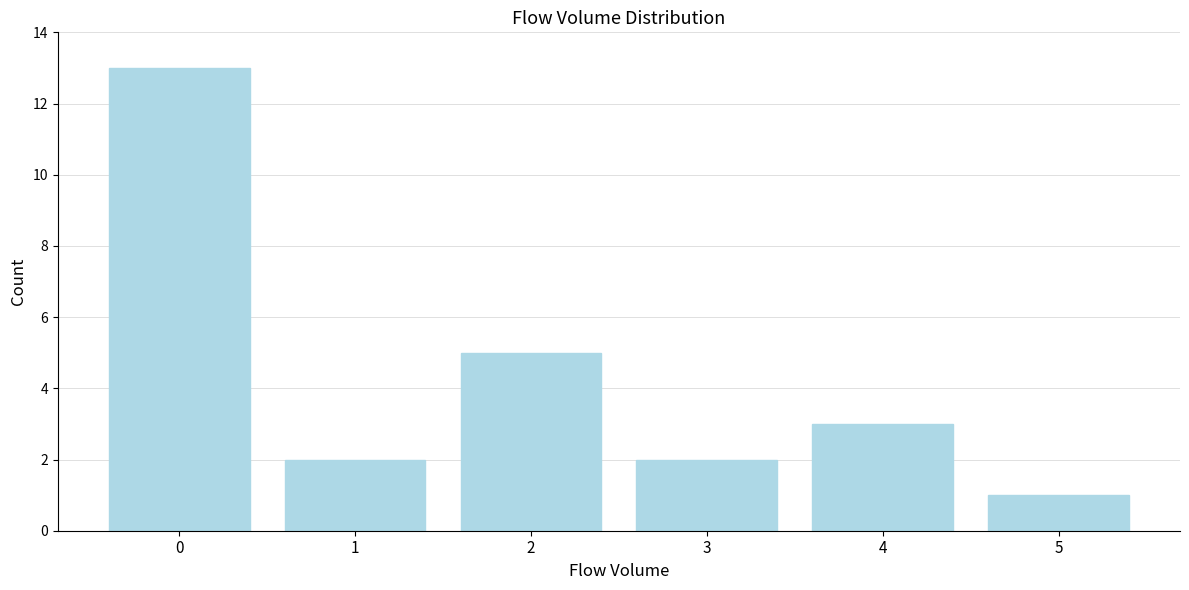

Reading left to right, list all the values displayed in this chart.

13	2	5	2	3	1